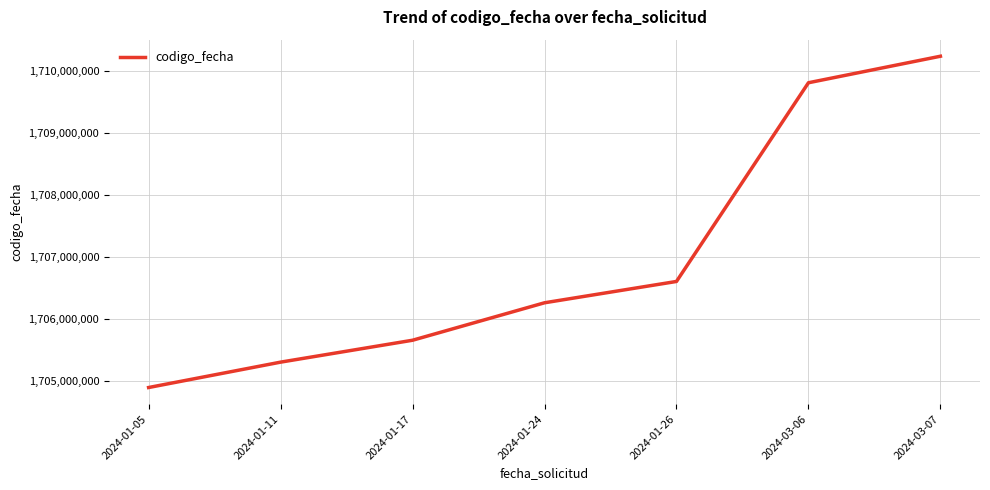

What is the approximate value at 2024-01-05?

1704896863